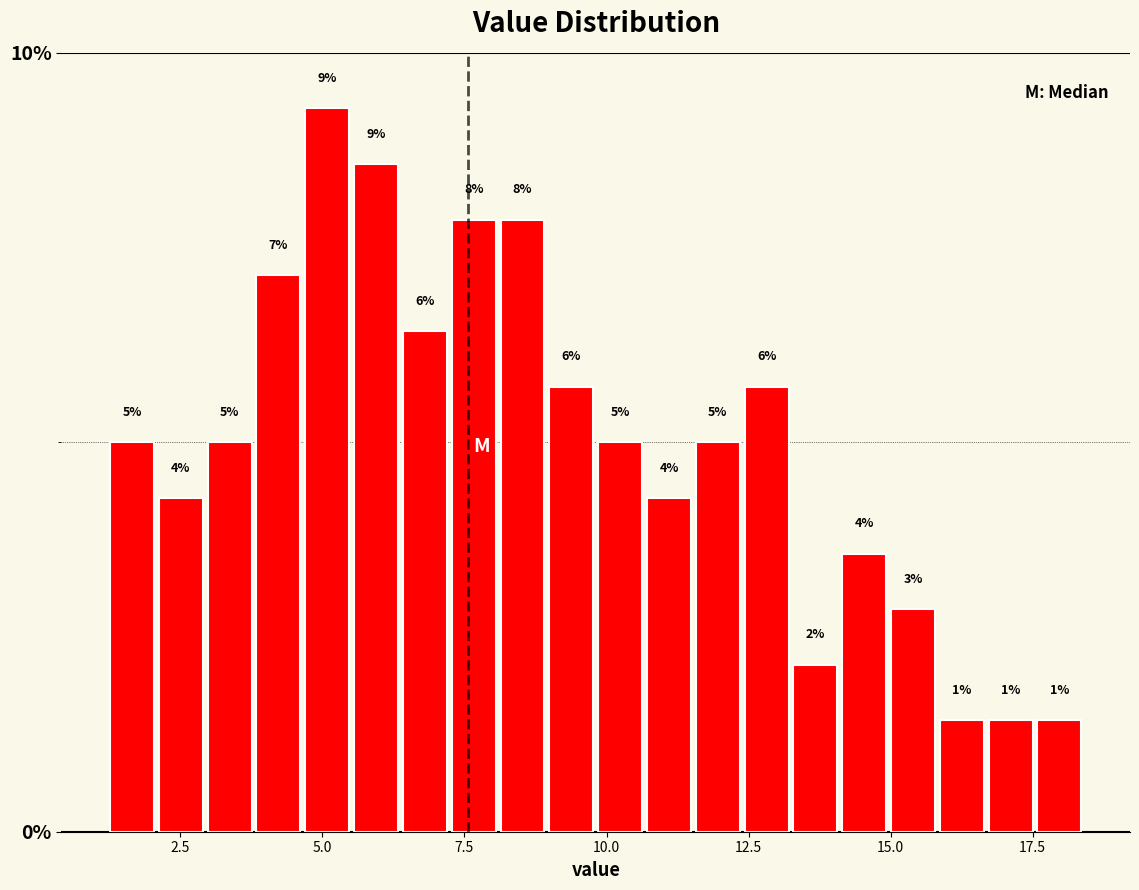

Around what value on the x-axis is the tallest bar? Give the approximate position of its centre, as read against the axis.

5.0